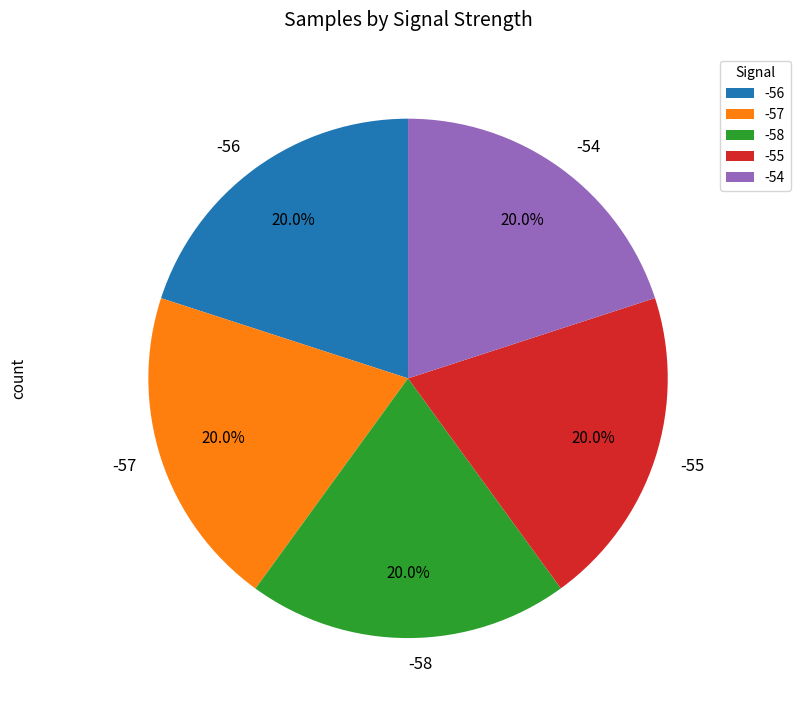

Approximately how many times larger is the value at -58 compared to -57?

1.0